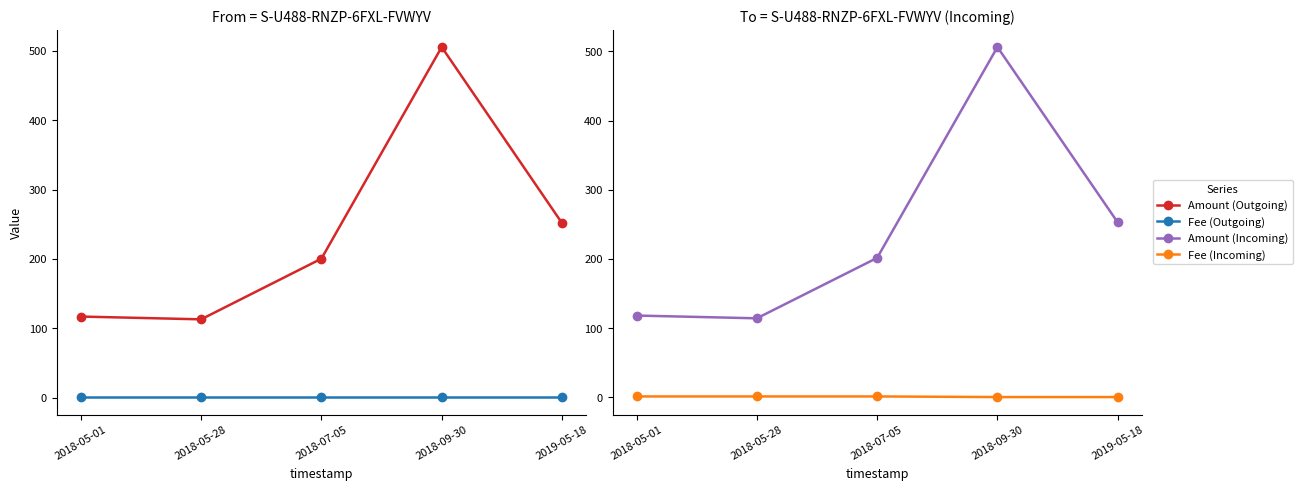

The value of Amount (Outgoing) at 2018-09-30 is 505.3. True or false?

True